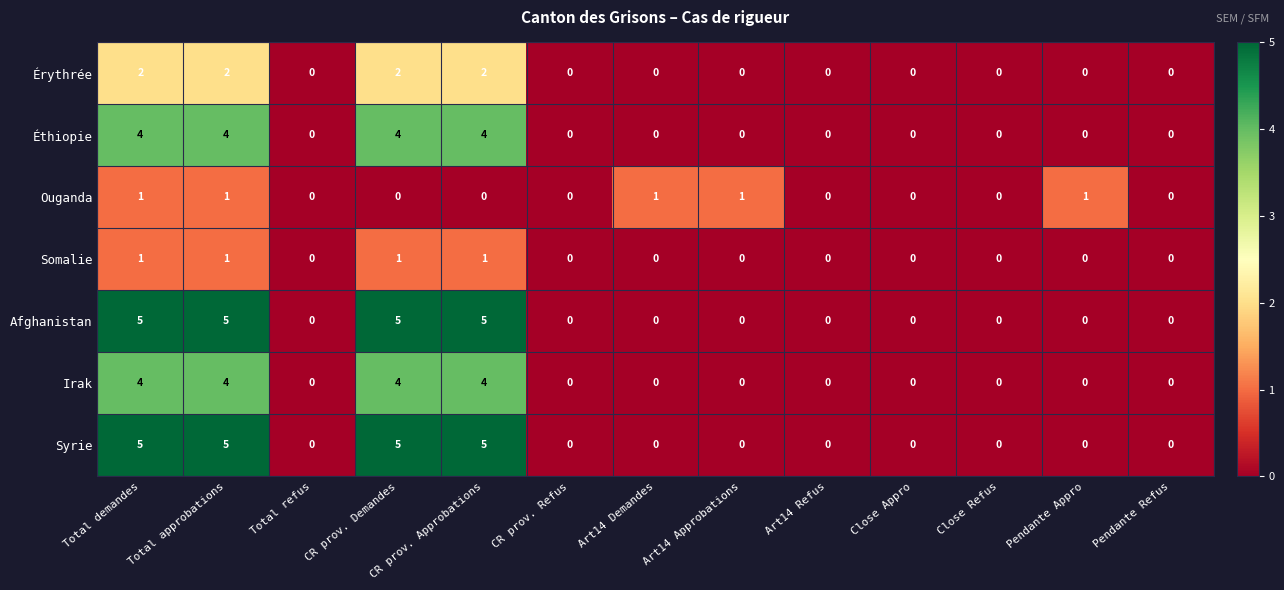

Is it true that Érythrée equals 0 at Art14 Approbations?

True